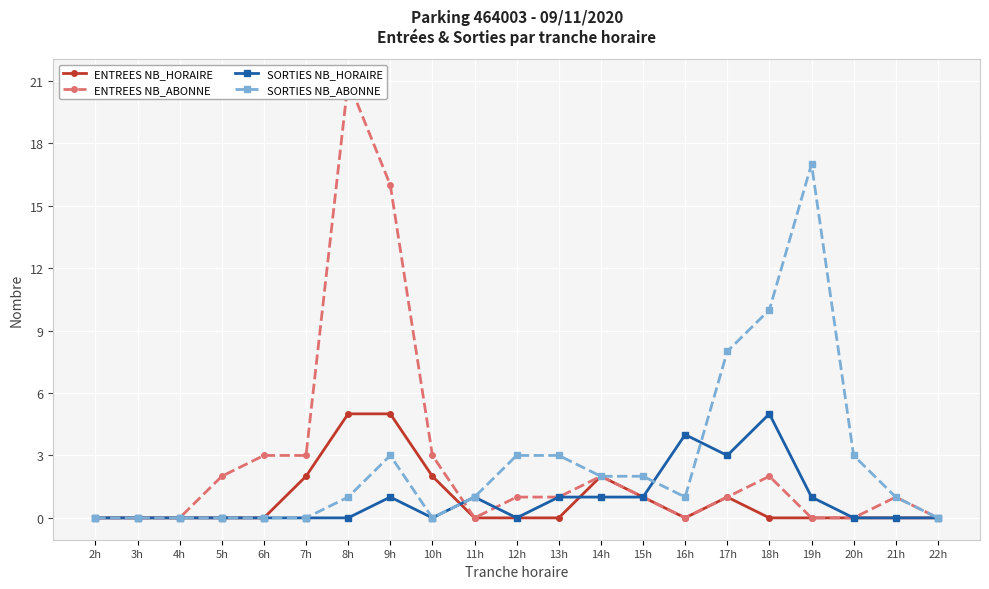

Which series has the largest total across all categories?

ENTREES NB_ABONNE